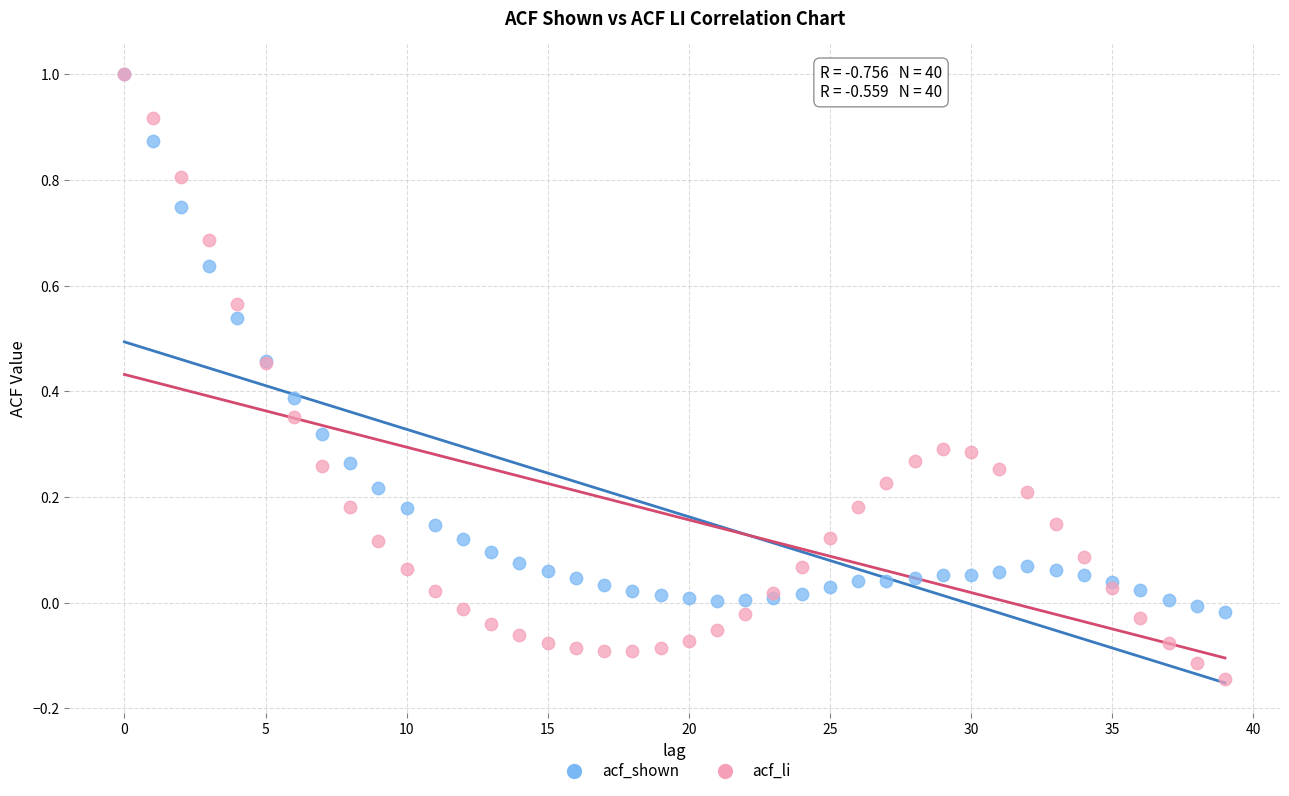

Which series has the widest spread of Y values?

acf_li